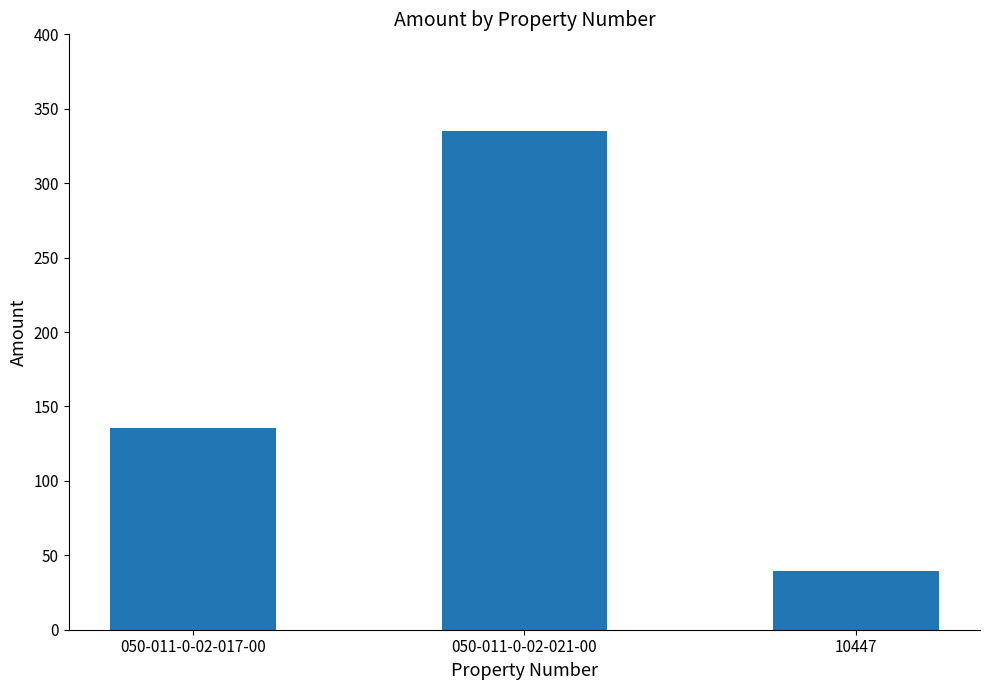

Rank the categories by value from highest to lowest.

050-011-0-02-021-00, 050-011-0-02-017-00, 10447